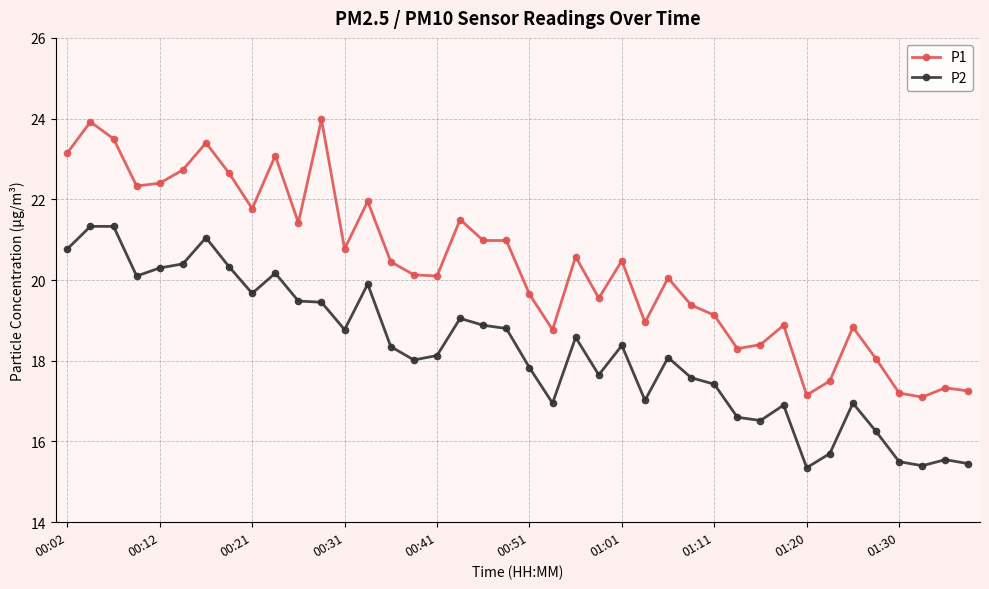

Which series has the largest total across all categories?

P1